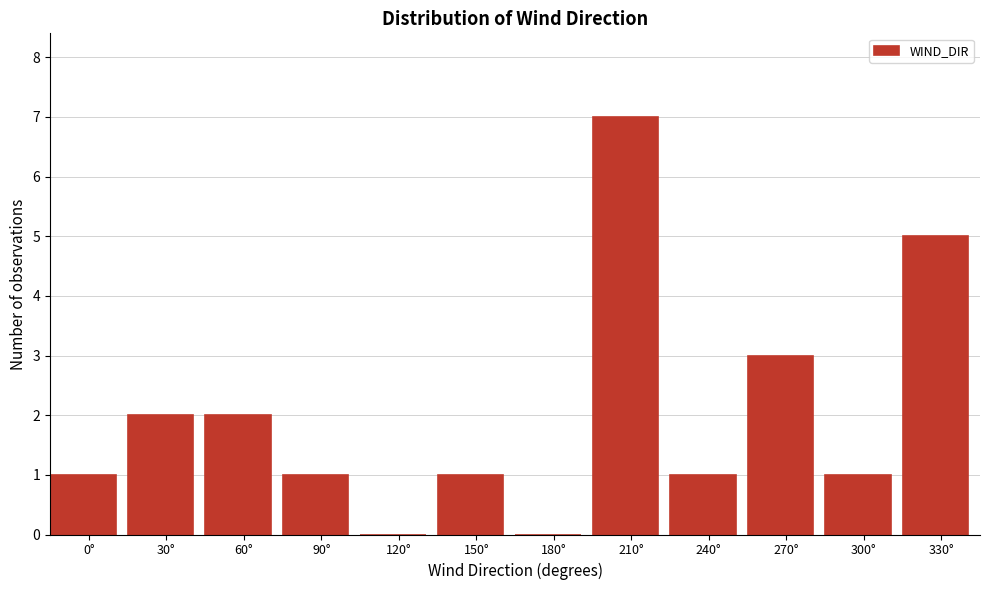

Reading left to right, list all the values displayed in this chart.

0°=1	30°=2	60°=2	90°=1	120°=0	150°=1	180°=0	210°=7	240°=1	270°=3	300°=1	330°=5